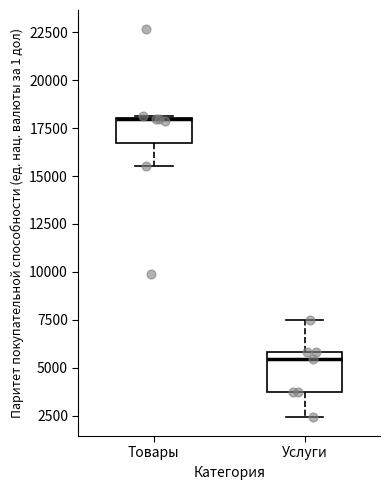

Which box is the tallest, from its lower edge to its upper edge?

Услуги